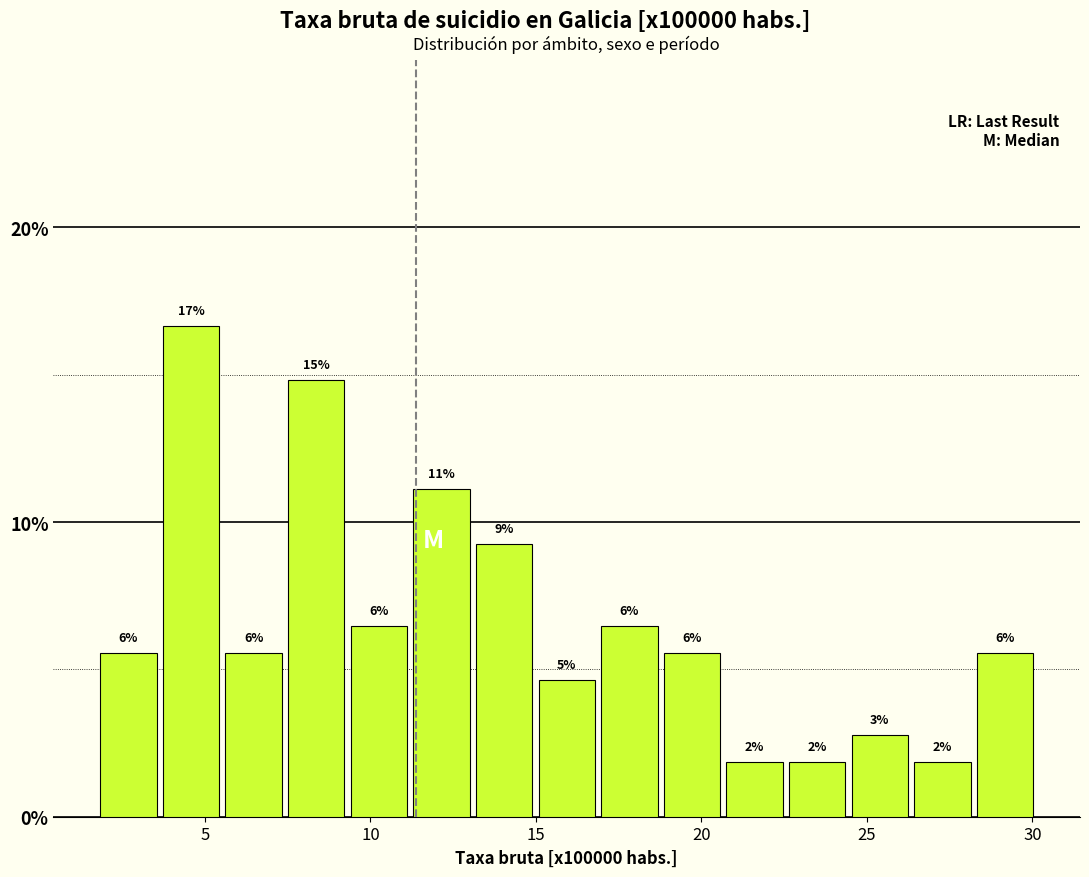

Around what value on the x-axis is the tallest bar? Give the approximate position of its centre, as read against the axis.

4.5